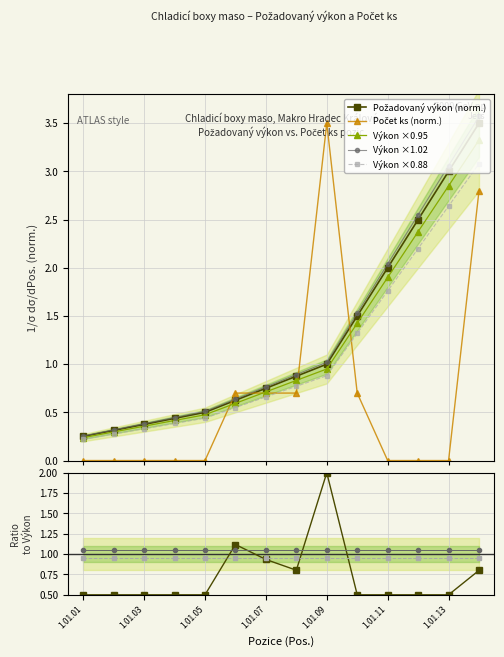

Is the value of Požadovaný výkon (W) at 1.01.14 greater than the value of Počet ks at 1.01.06?

Yes